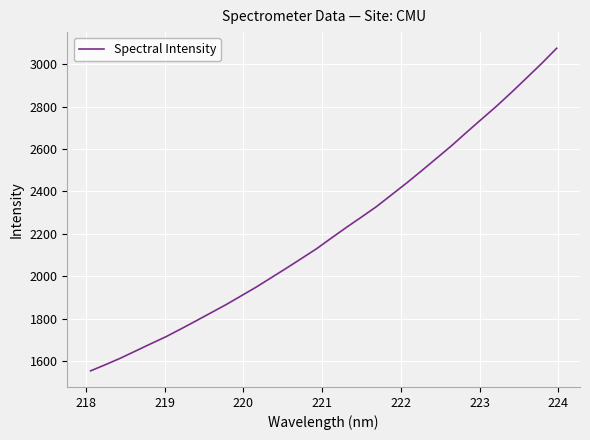

What is the average value?

2210.0